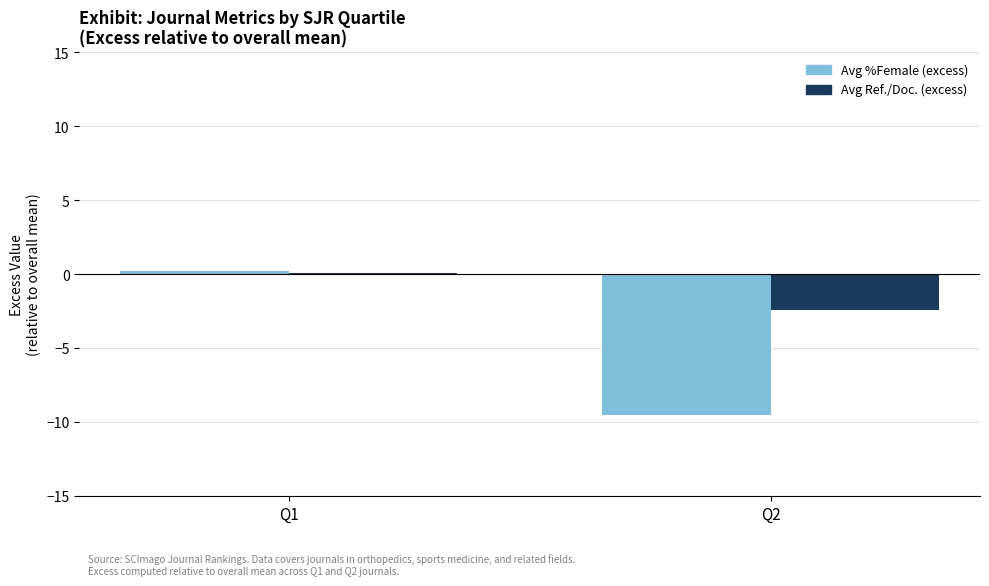

How many groups of bars are there?

2